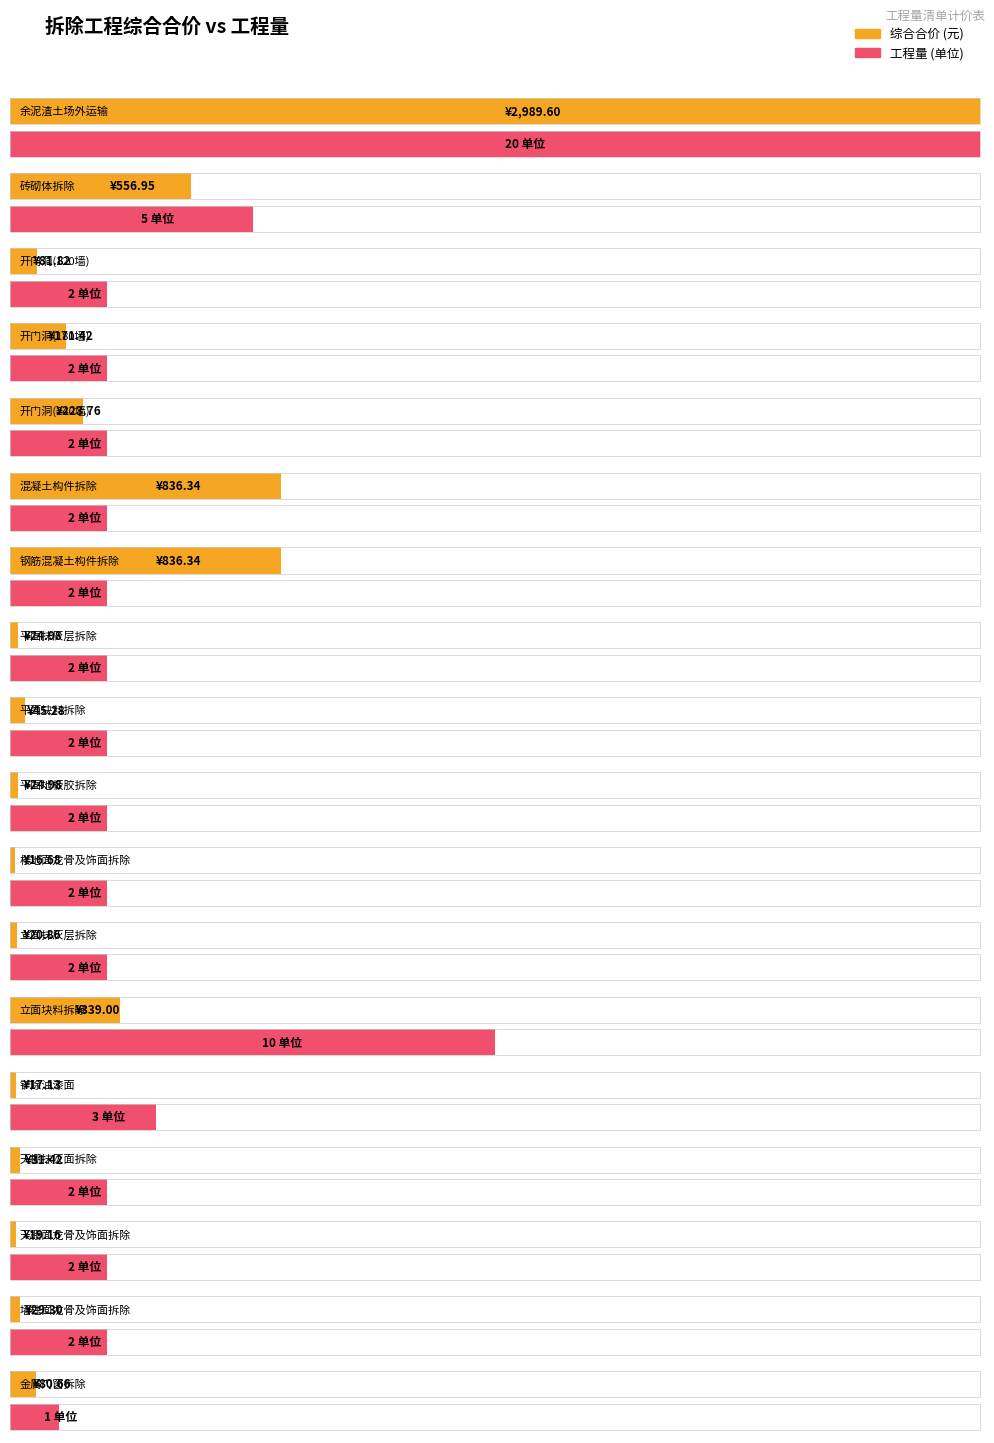

What is the difference between the maximum and minimum values in the 综合合价 series?

2972.9